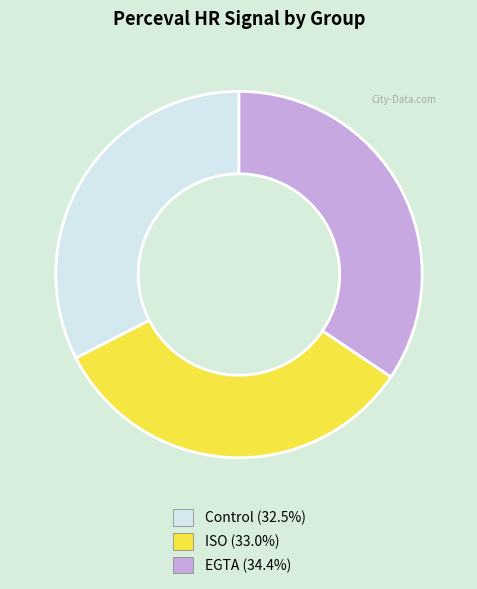

Which category has the biggest portion of the pie?

EGTA